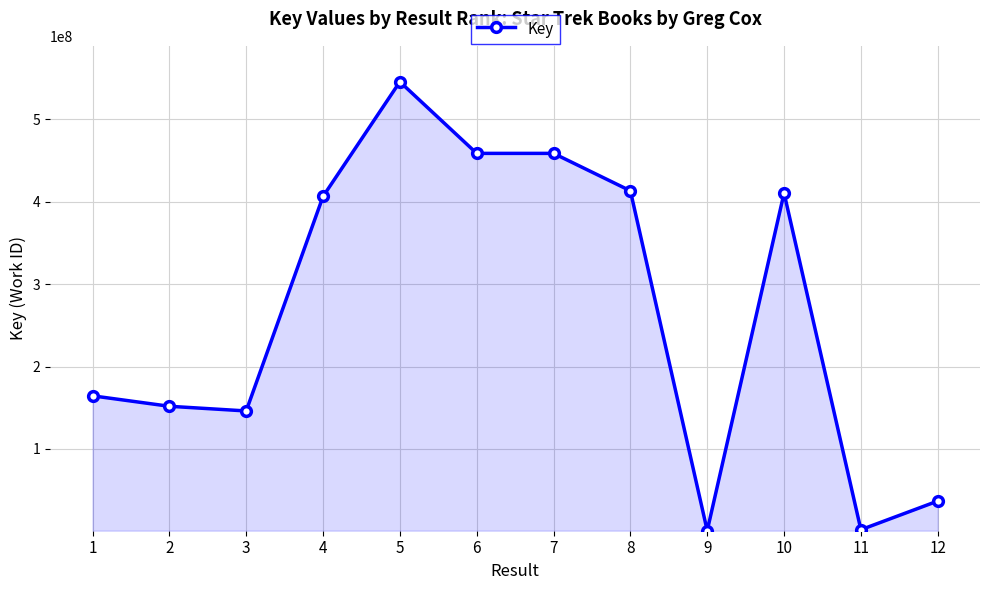

At which category does the data reach its first local peak?

5